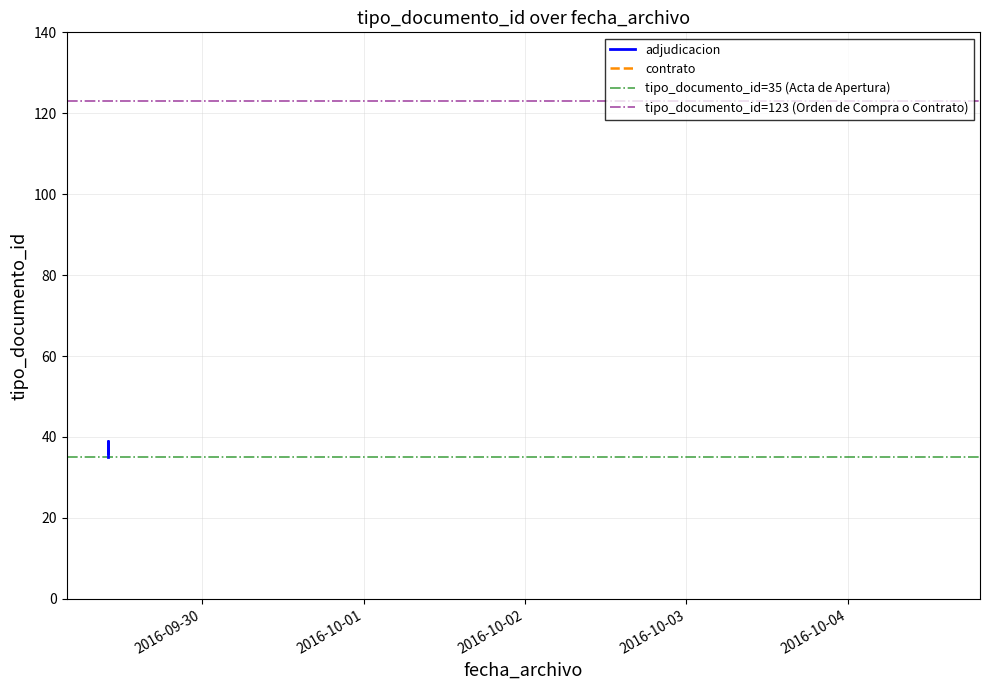

Reading left to right, extract all data points from this chart.

35	38	36	39	37